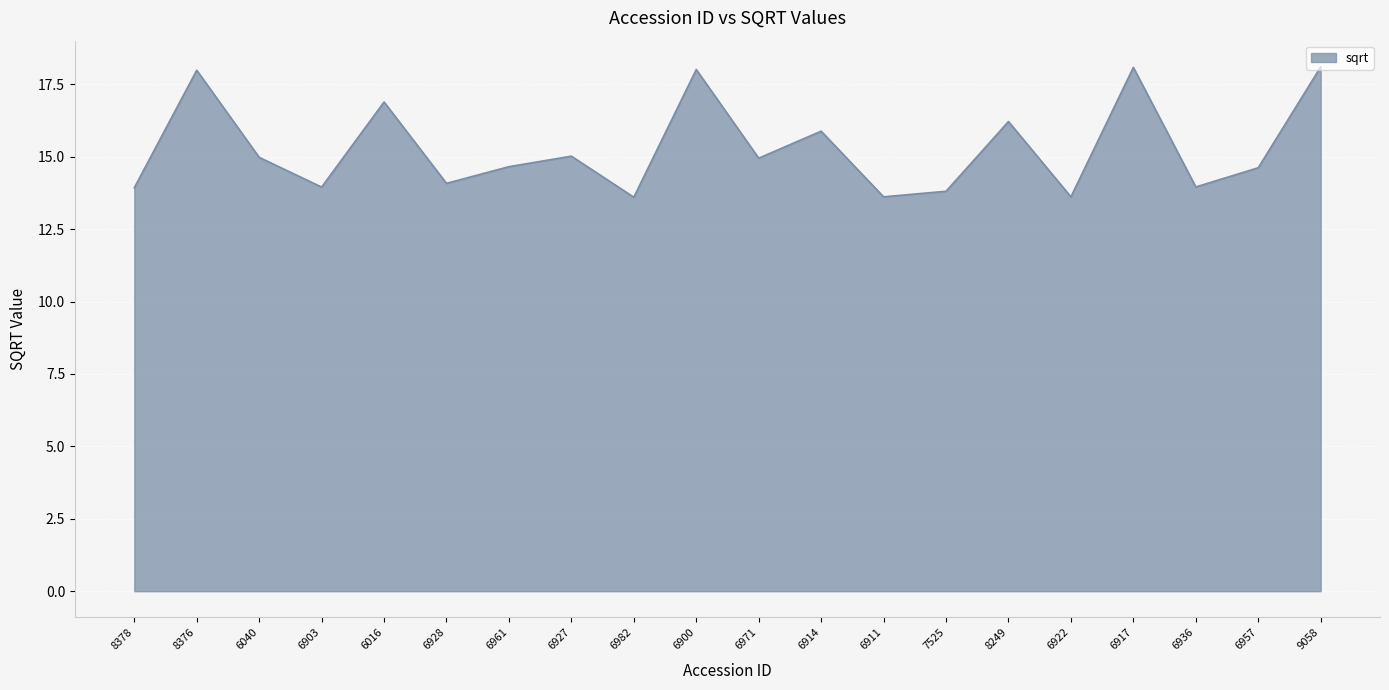

The chart shows a value of 14.6 at 6957. True or false?

True